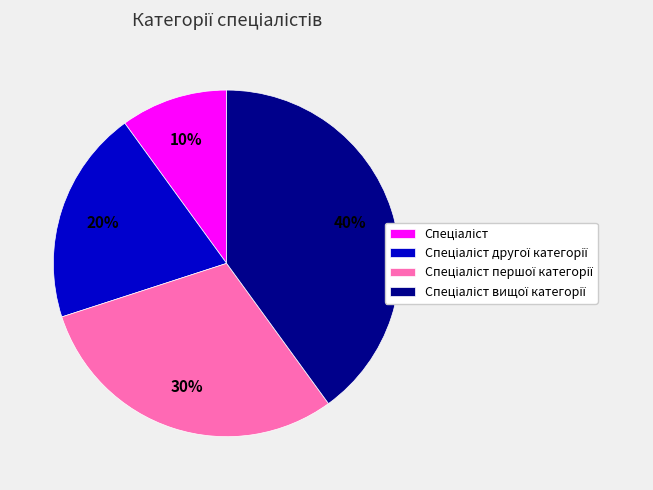

Is there a majority slice in this chart?

No